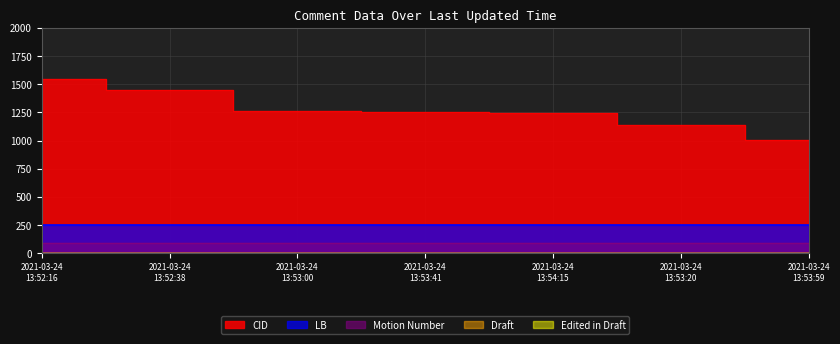

Which series has the largest range (max minus min)?

CID